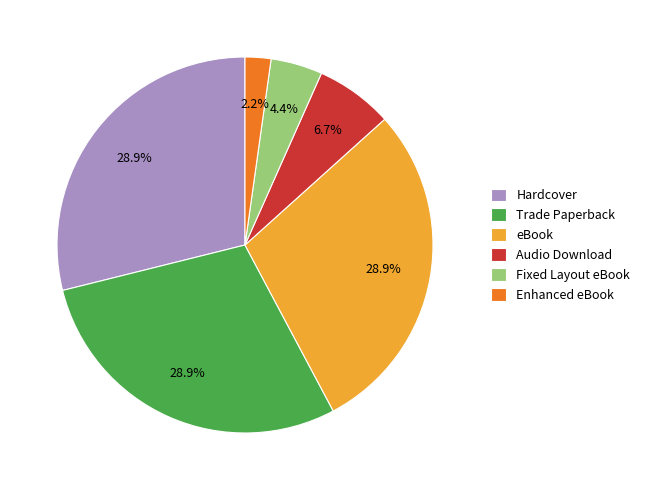

Count the number of slices in the pie.

6